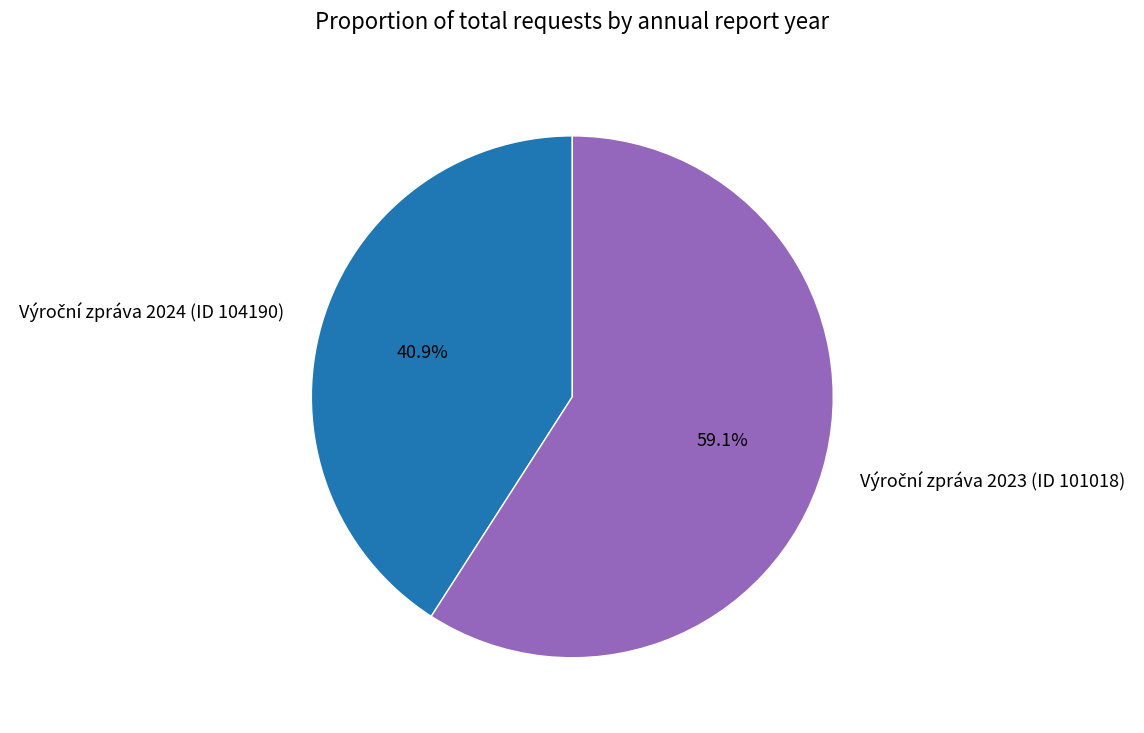

Is there a majority slice in this chart?

Yes